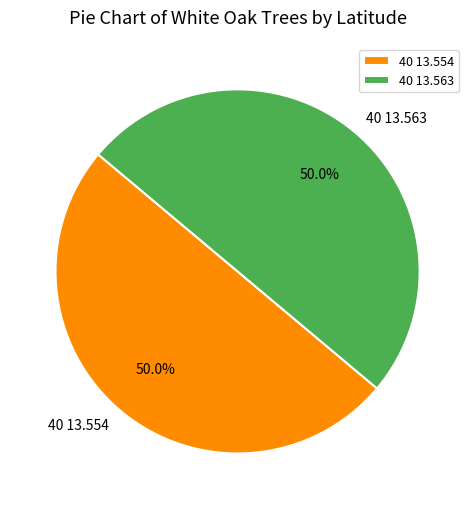

Do 40 13.563 and 40 13.554 together represent more than half of the pie?

Yes